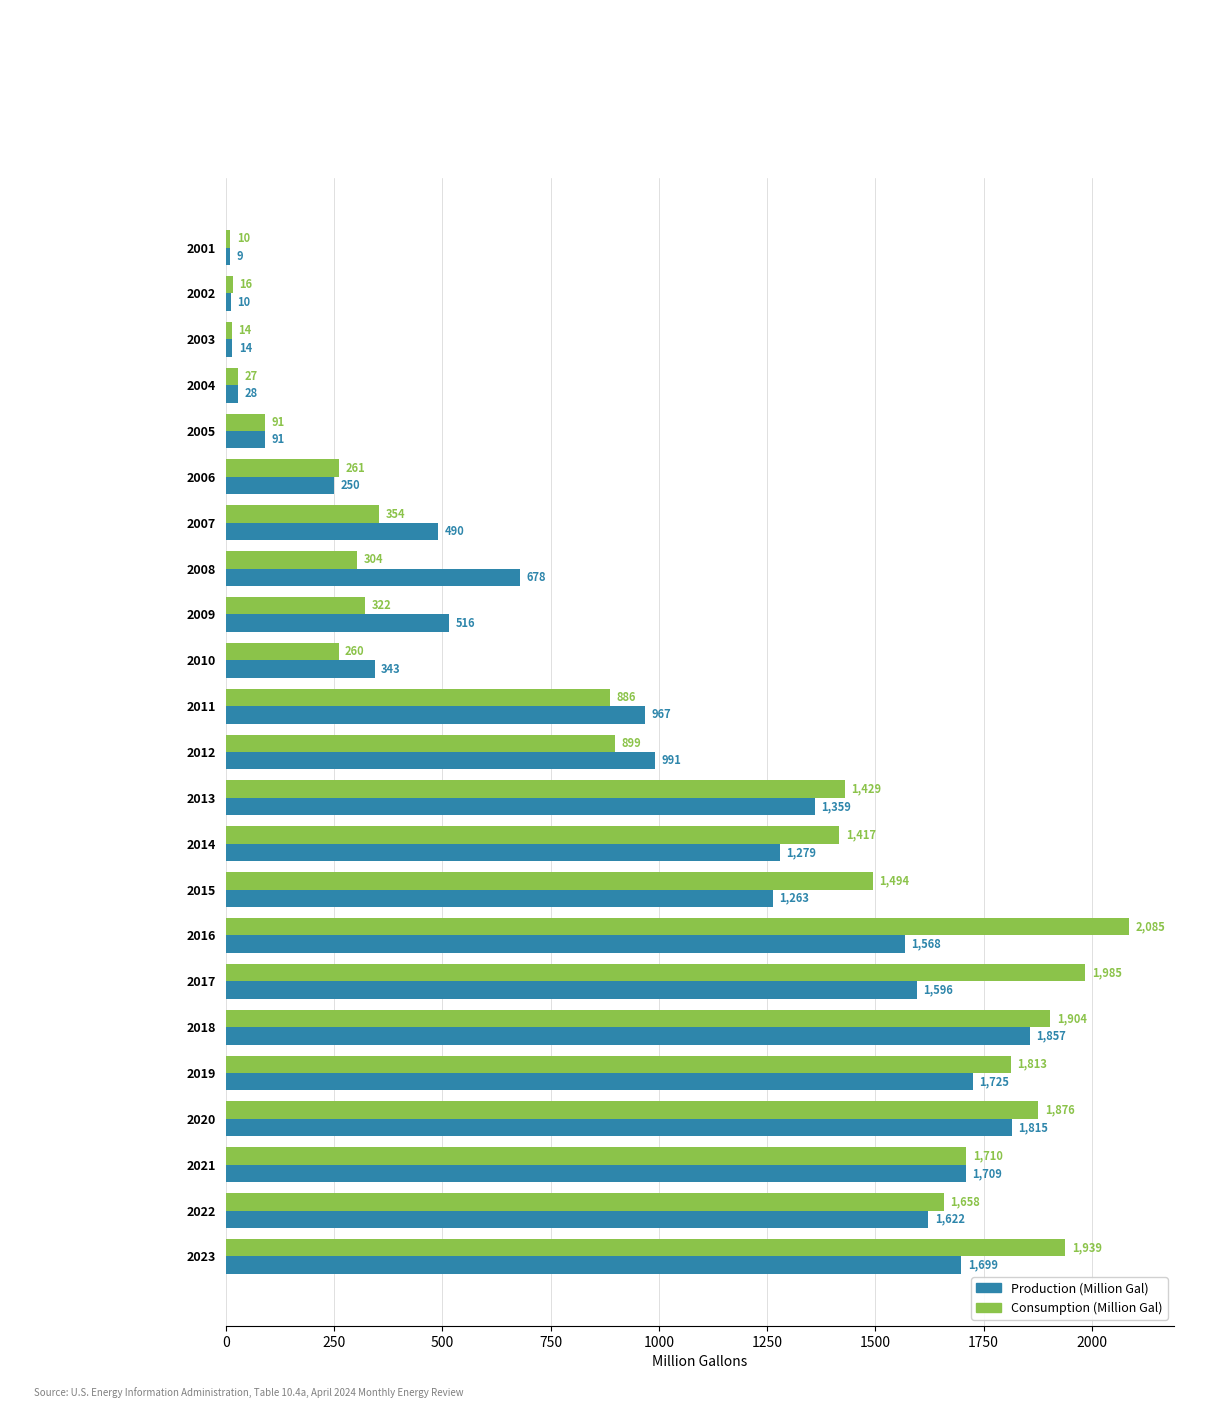

At which category is the sum across all series the highest?

2018